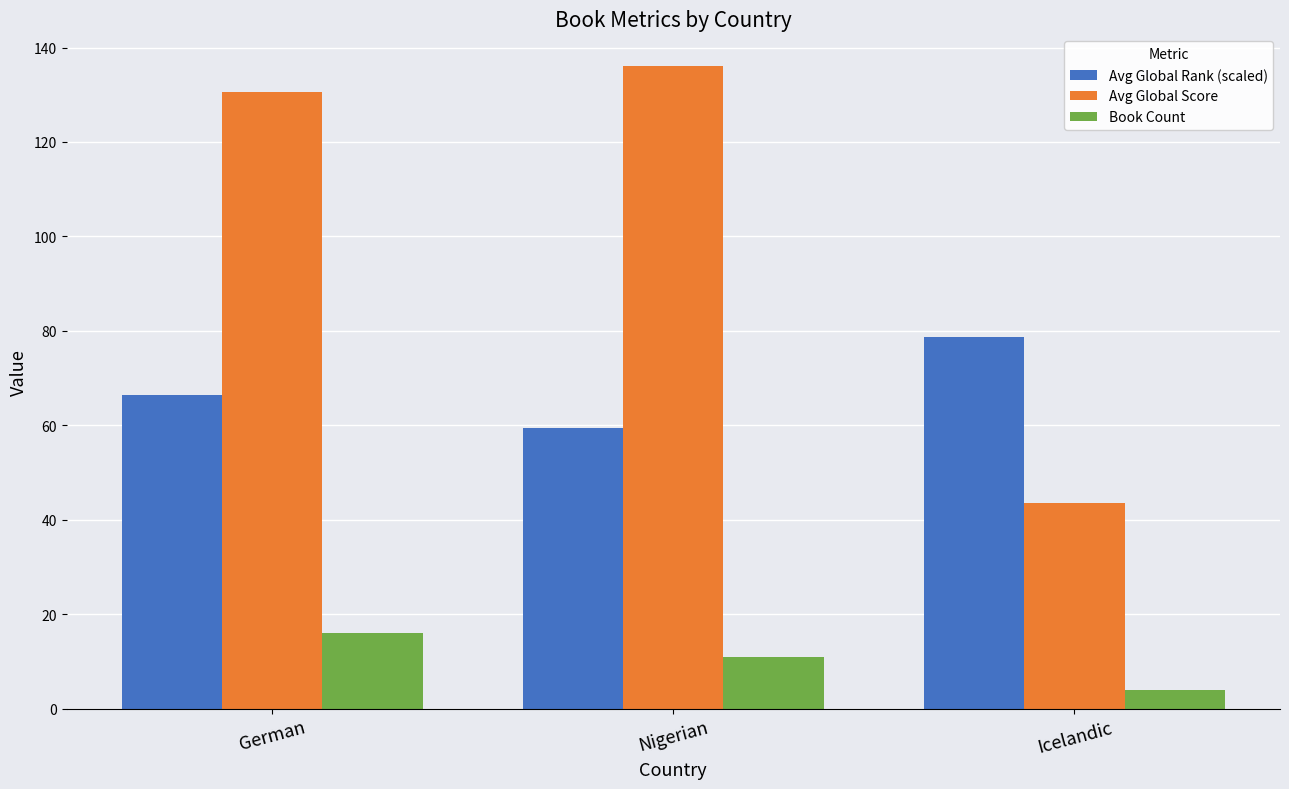

The value of Book Count at Nigerian is 11.0. True or false?

True